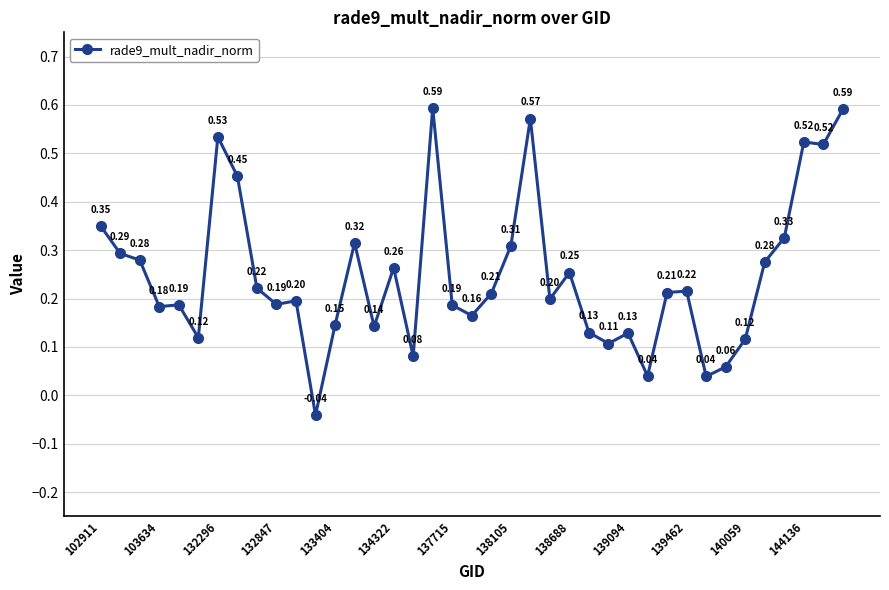

True or false: there are more than 0 points higher than both neighbors.

True